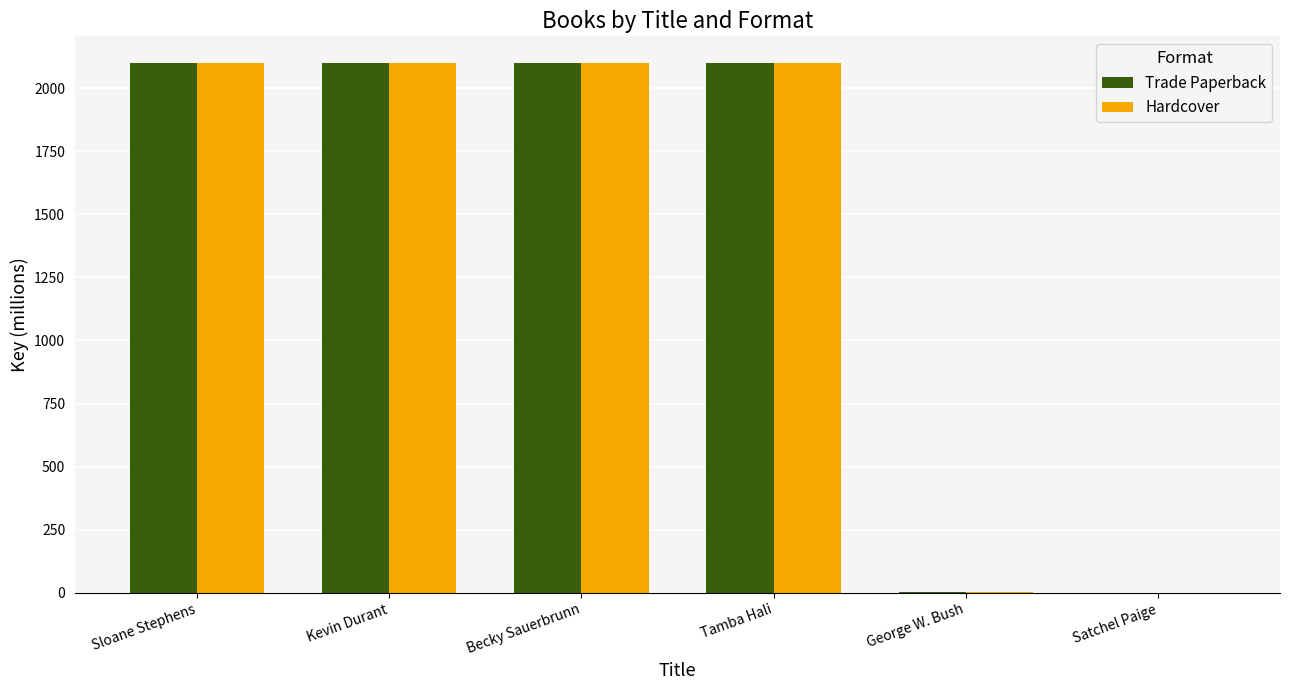

Is it true that Hardcover equals 1134.5 at Tamba Hali?

False